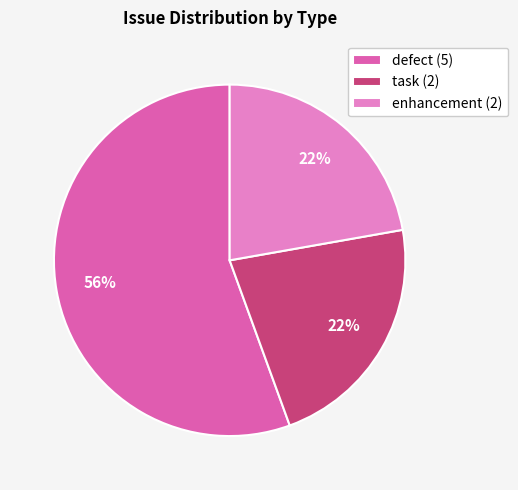

Which has a higher value, defect (5) or task (2)?

defect (5)